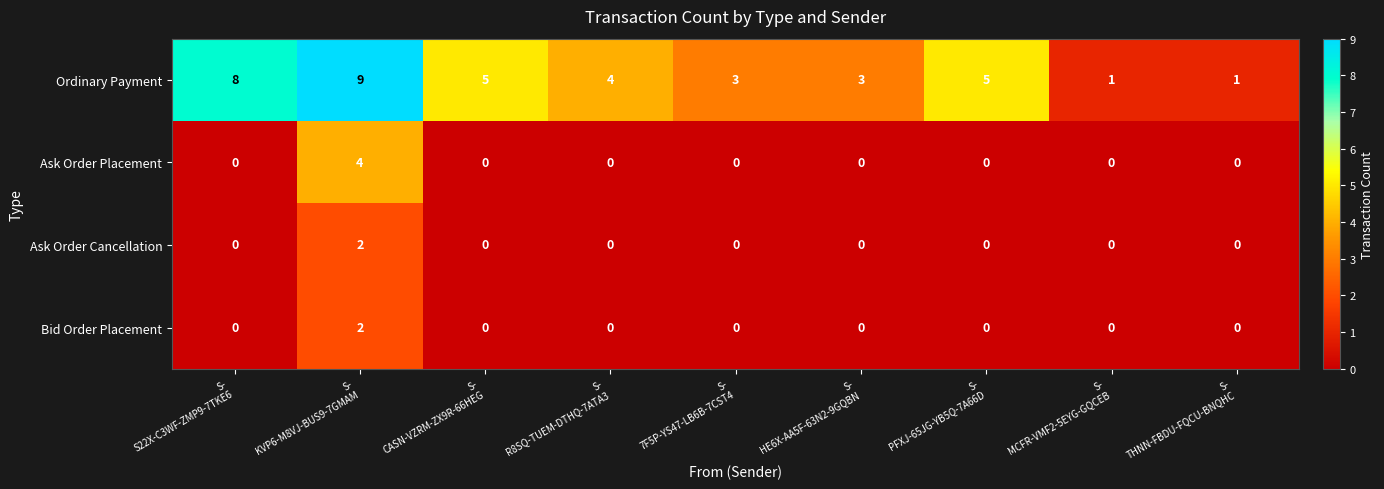

What is the highest value of the Ask Order Placement series?

4